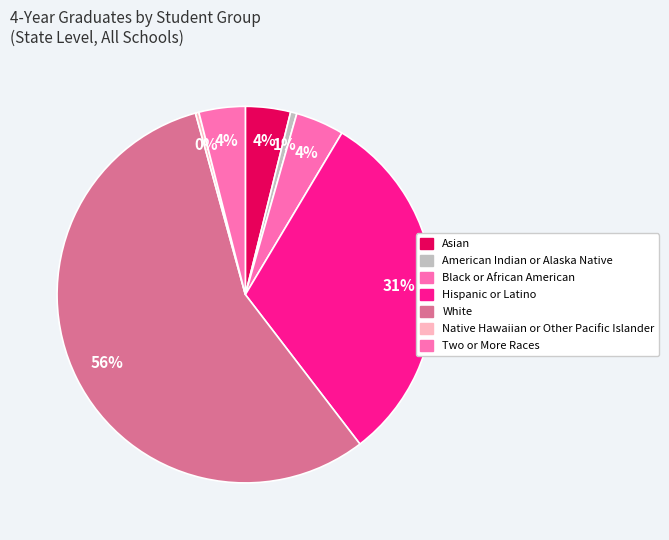

Which slice is the largest?

White